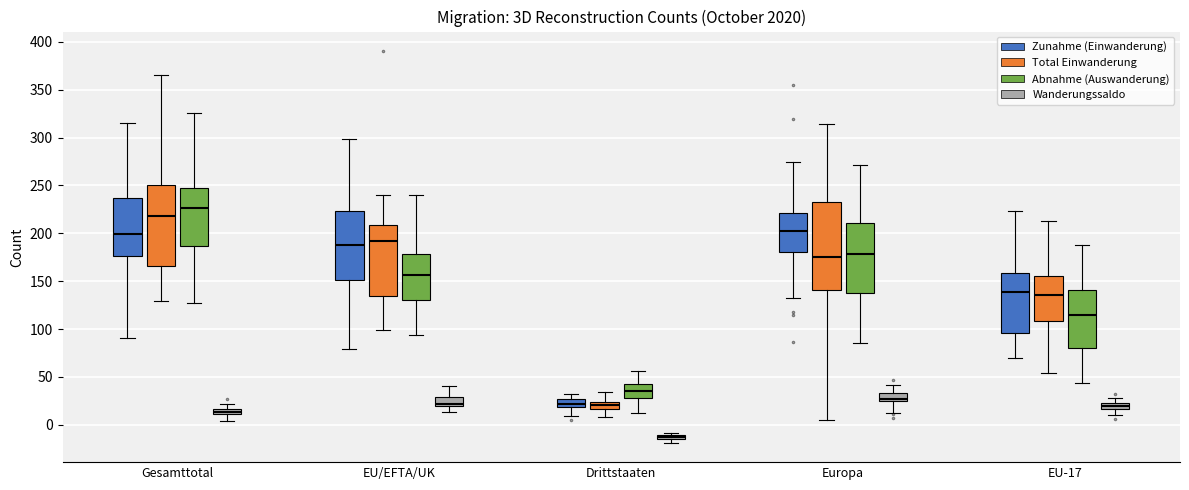

Which box is the tallest, from its lower edge to its upper edge?

Europa (Total Einwanderung)